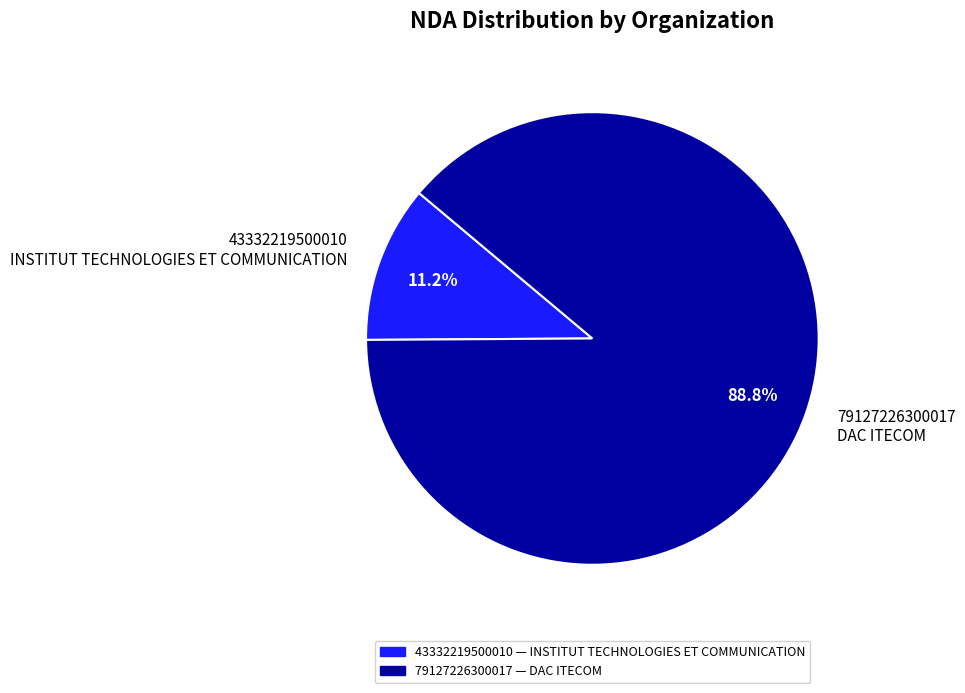

What percentage is NOT represented by 43332219500010 INSTITUT TECHNOLOGIES ET COMMUNICATION?

88.8%